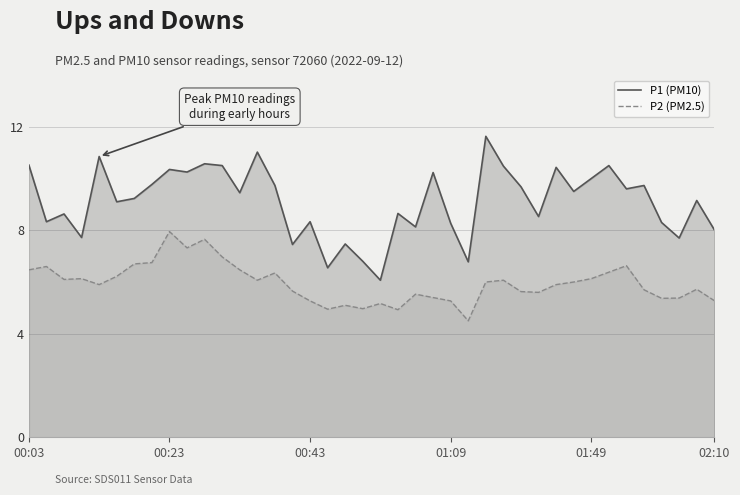

True or false: P2 (PM2.5) and P1 (PM10) intersect in this chart.

False